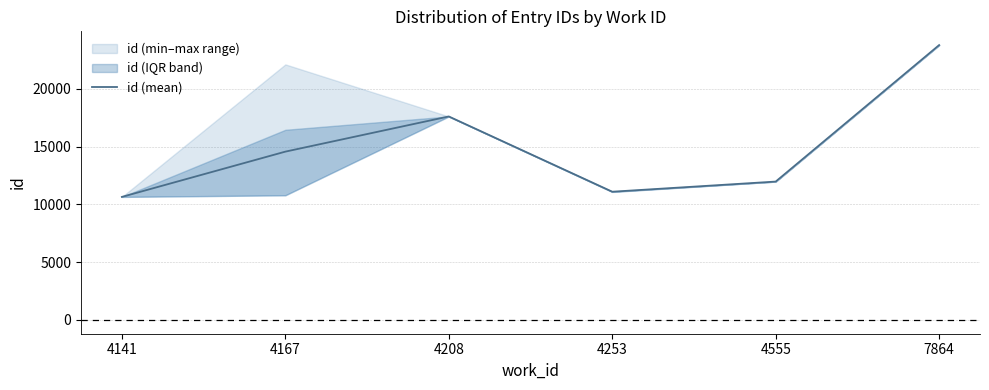

How many points are higher than both their immediate neighbors (excluding endpoints)?

1